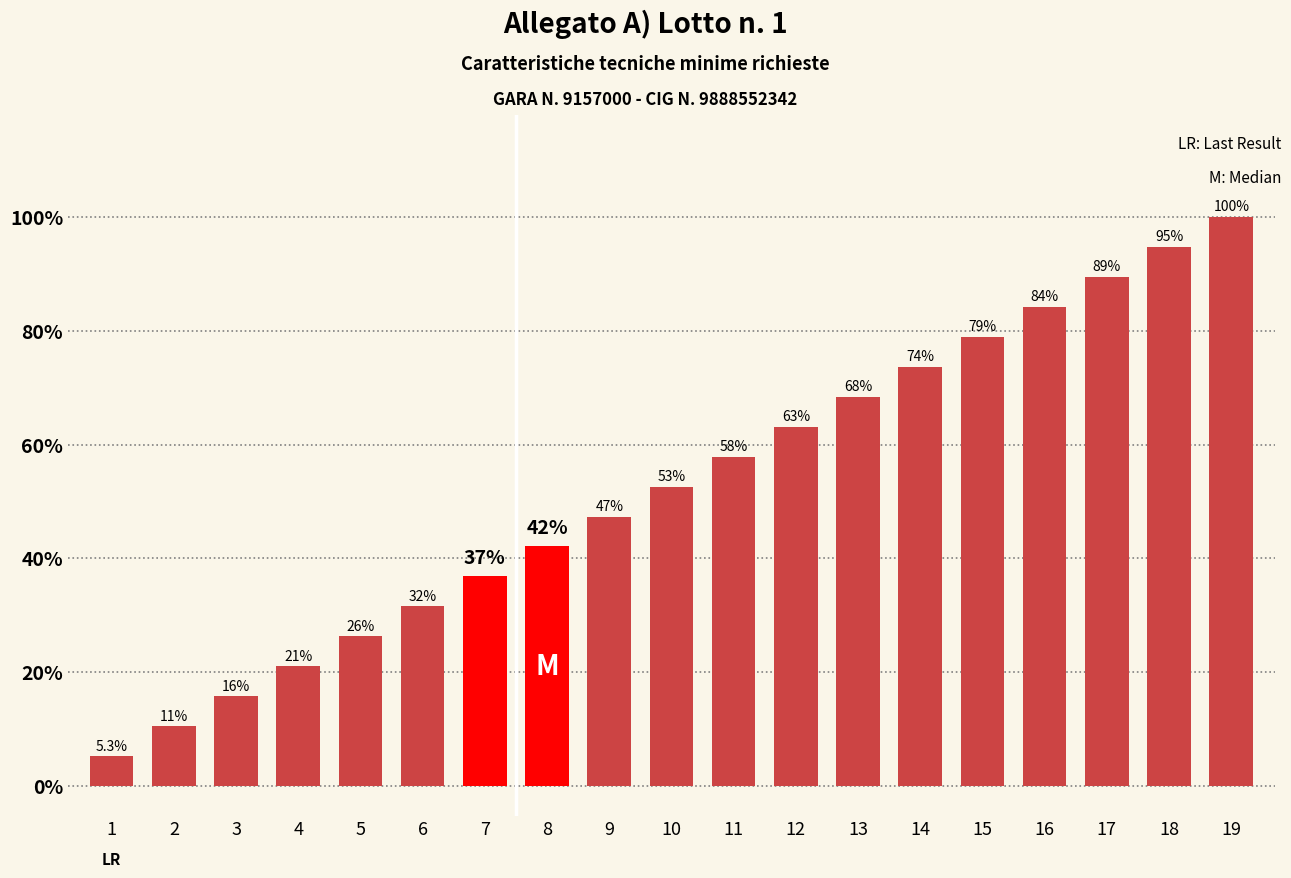

Does the chart contain any negative values?

No